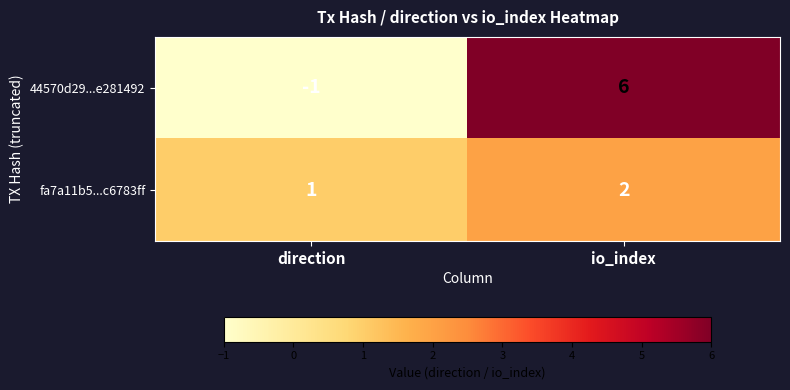

At which category does the chart reach its minimum across all series?

direction